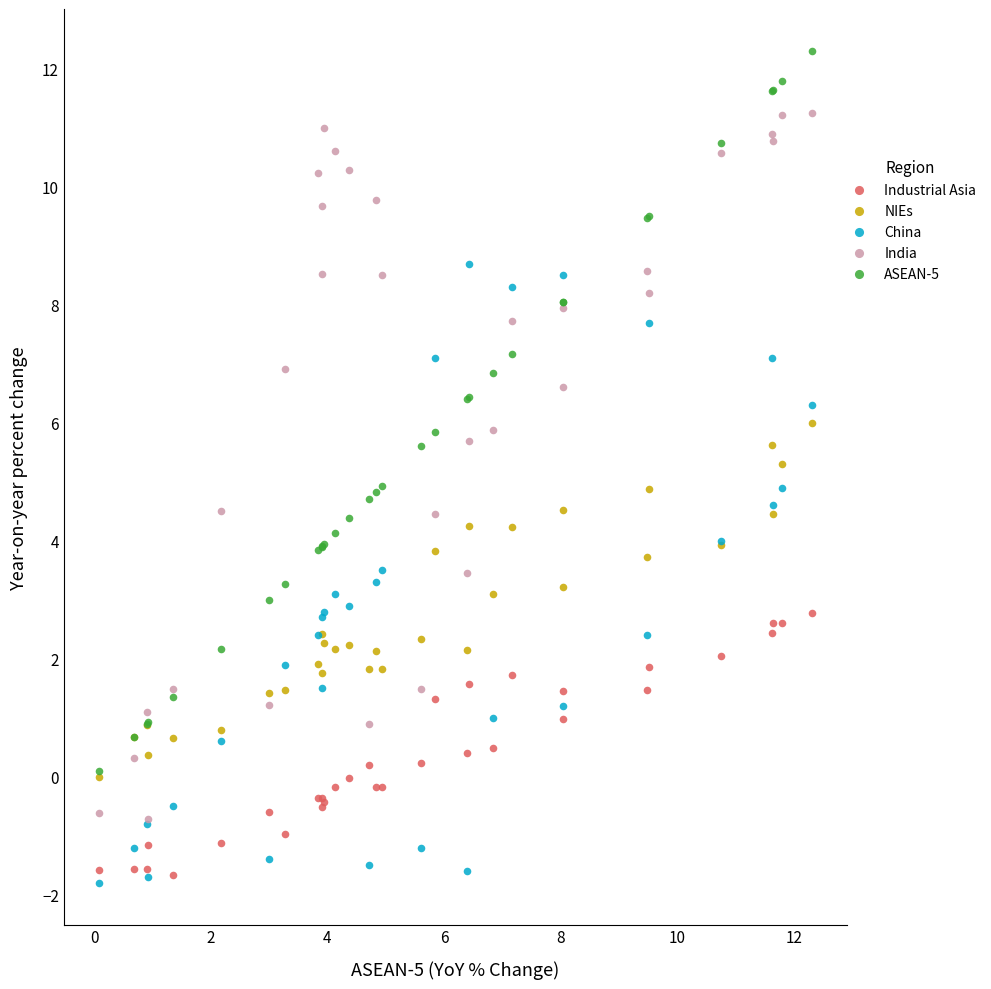

What are all the series names shown in the legend?

Industrial Asia, NIEs, China, India, ASEAN-5